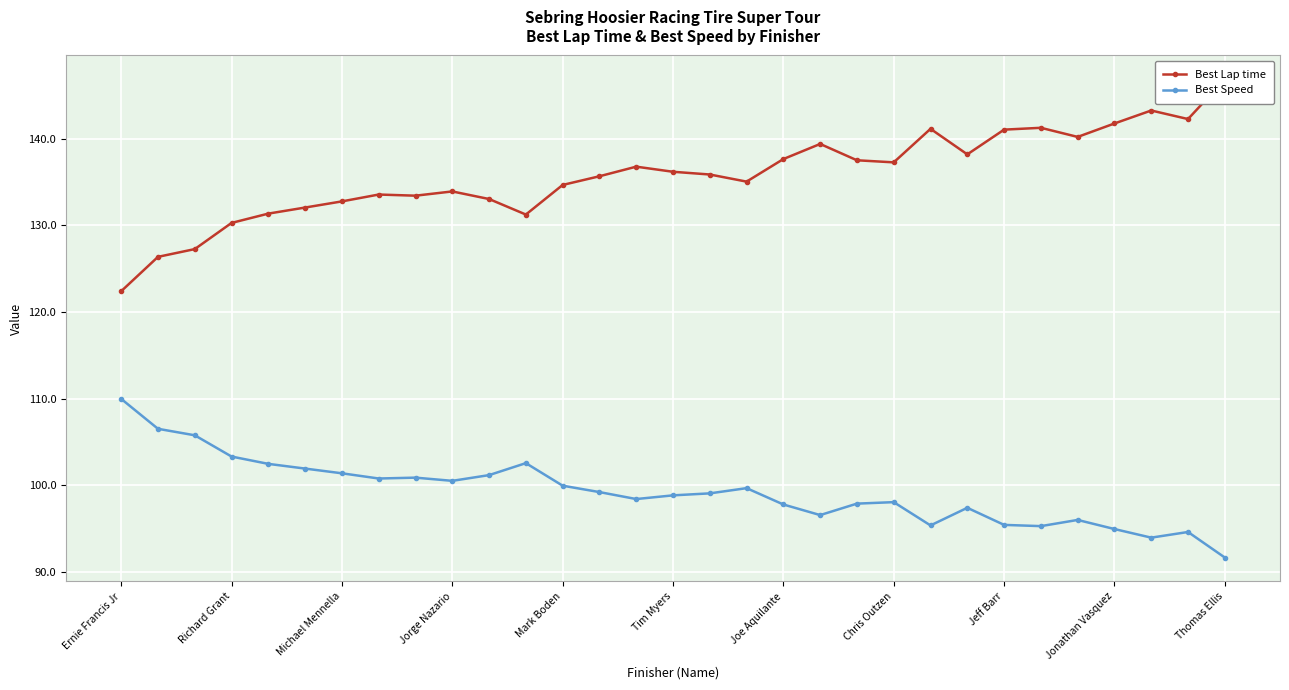

The value of Best Speed at Ernie Francis Jr is 73.0. True or false?

False